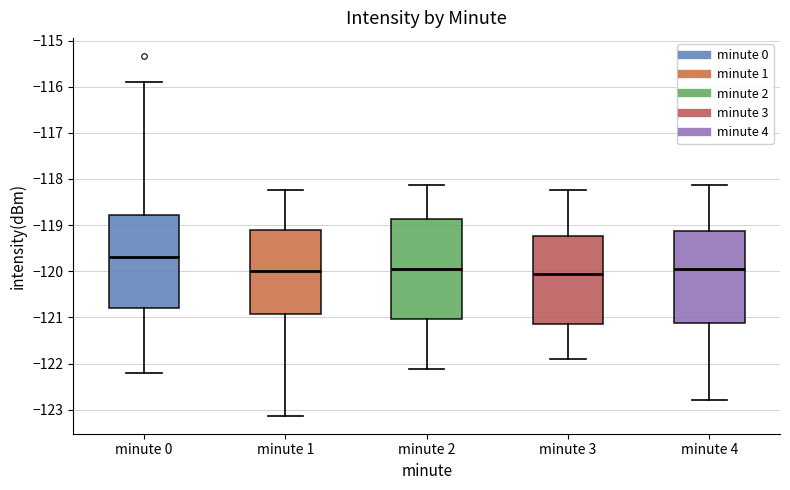

Reading left to right, read every box against the y-axis: the position of its median line, the range the box covers, and the ends of its whiskers. The values are not printed on the chart, so give them approximately, as read against the axis.

minute 0: median -119.7, box -120.8 to -118.8, whiskers -122.2 to -115.9
minute 1: median -120.0, box -120.9 to -119.1, whiskers -123.1 to -118.2
minute 2: median -120.0, box -121.0 to -118.9, whiskers -122.1 to -118.1
minute 3: median -120.1, box -121.2 to -119.2, whiskers -121.9 to -118.2
minute 4: median -120.0, box -121.1 to -119.1, whiskers -122.8 to -118.1